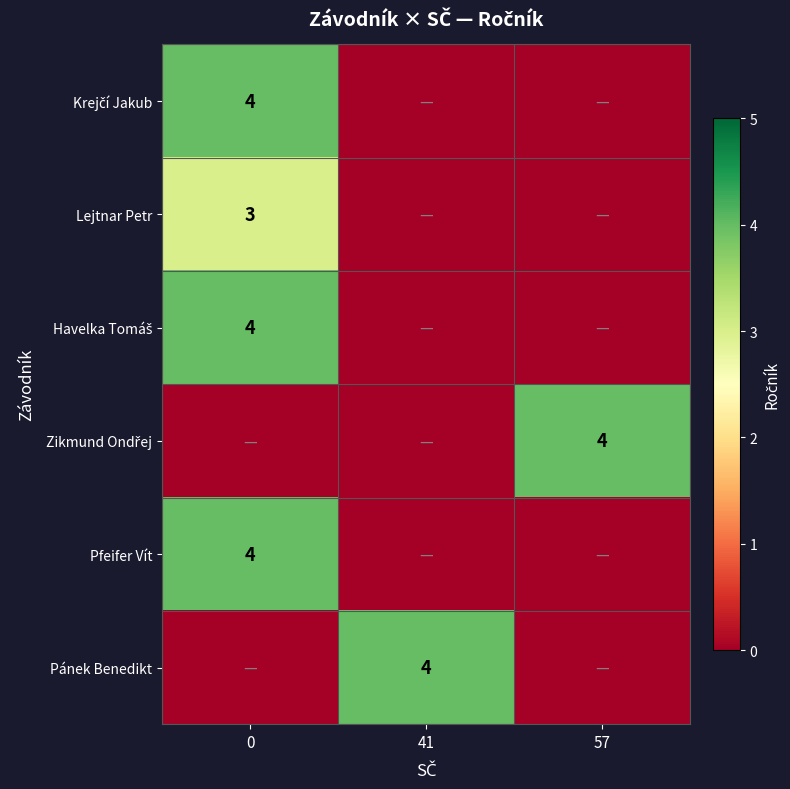

What is the sum of the Krejčí Jakub values at 41 and 0?

4